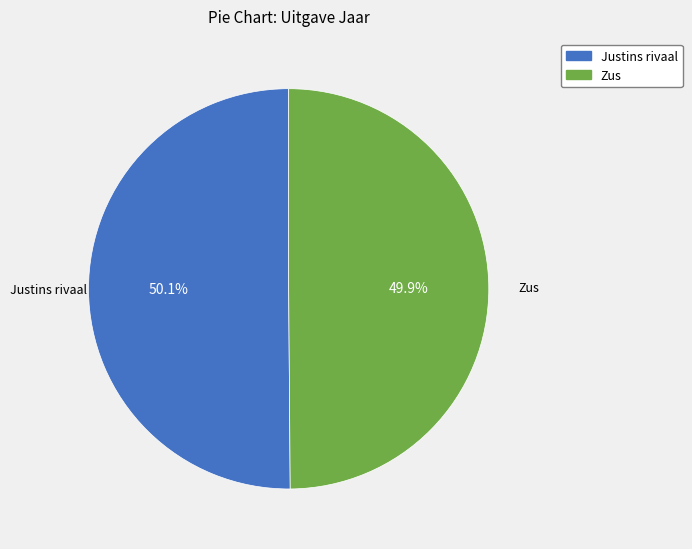

To the nearest percent, what is the combined percentage of Justins rivaal and Zus?

100%